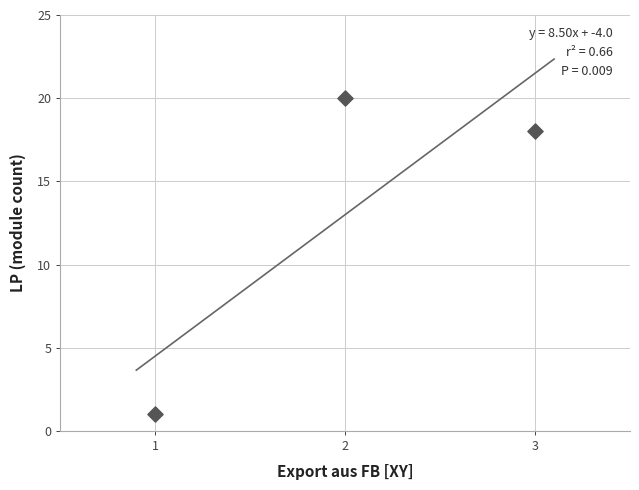

What is the average Y value?

13